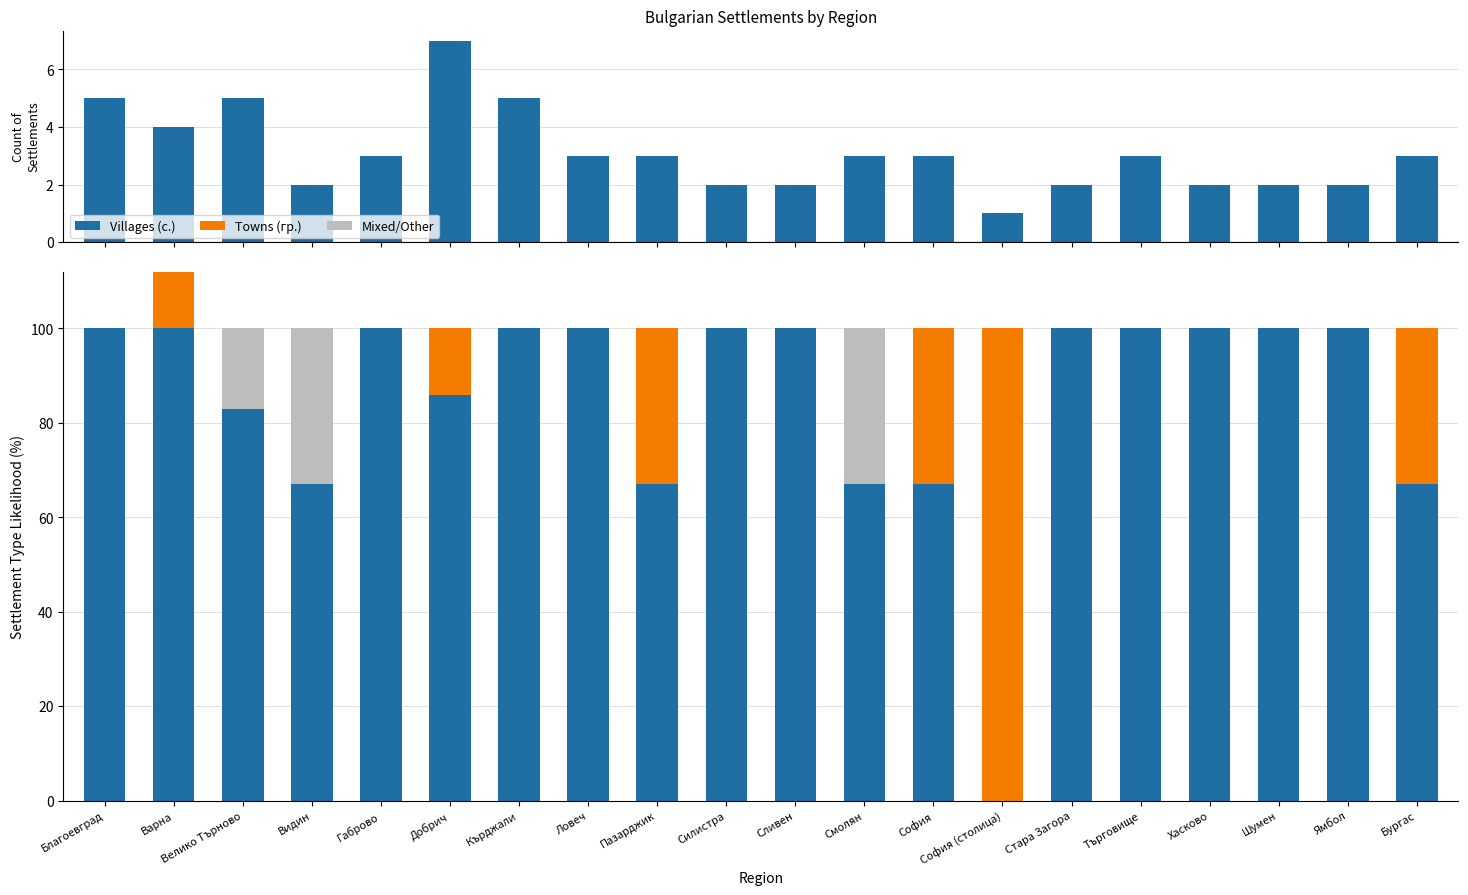

Which series has the largest range (max minus min)?

Villages (с.)